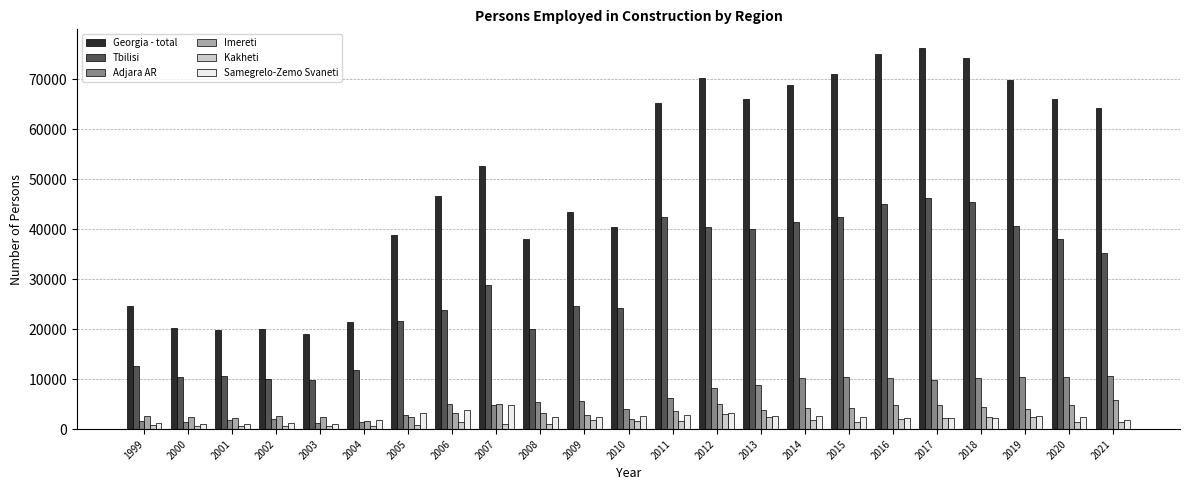

What is the lowest value of the Imereti series?

1688